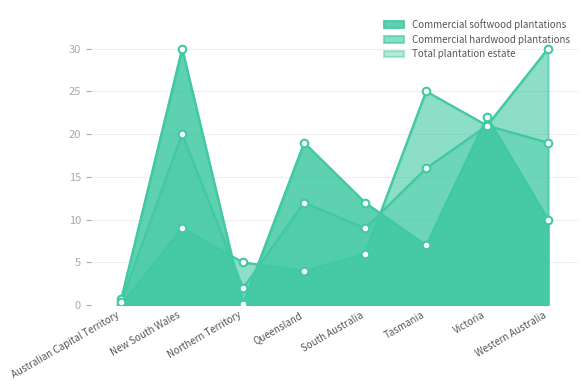

At how many categories does at least one series exceed 23?

3